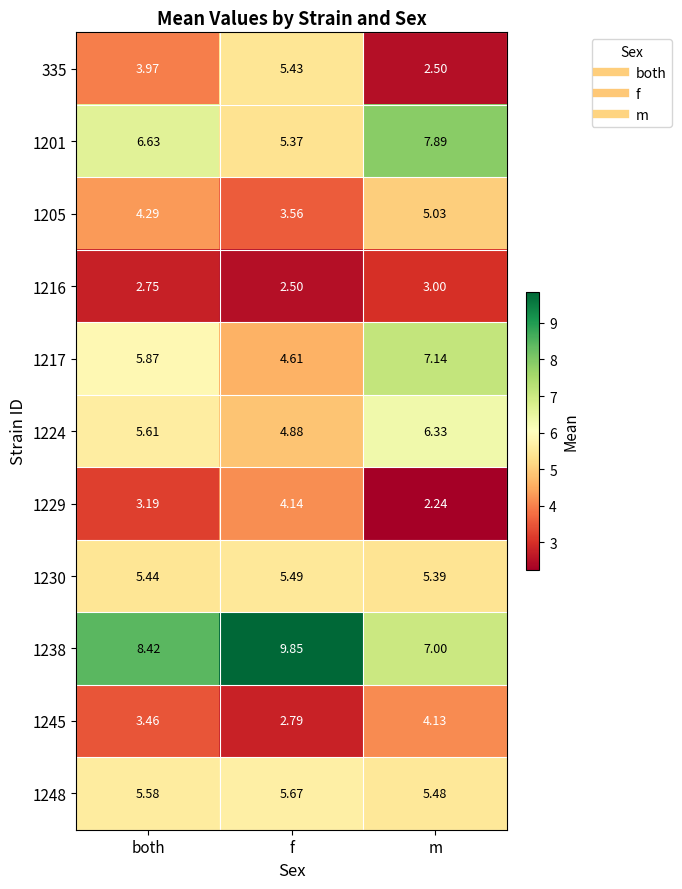

At which category does the chart reach its peak across all series?

f